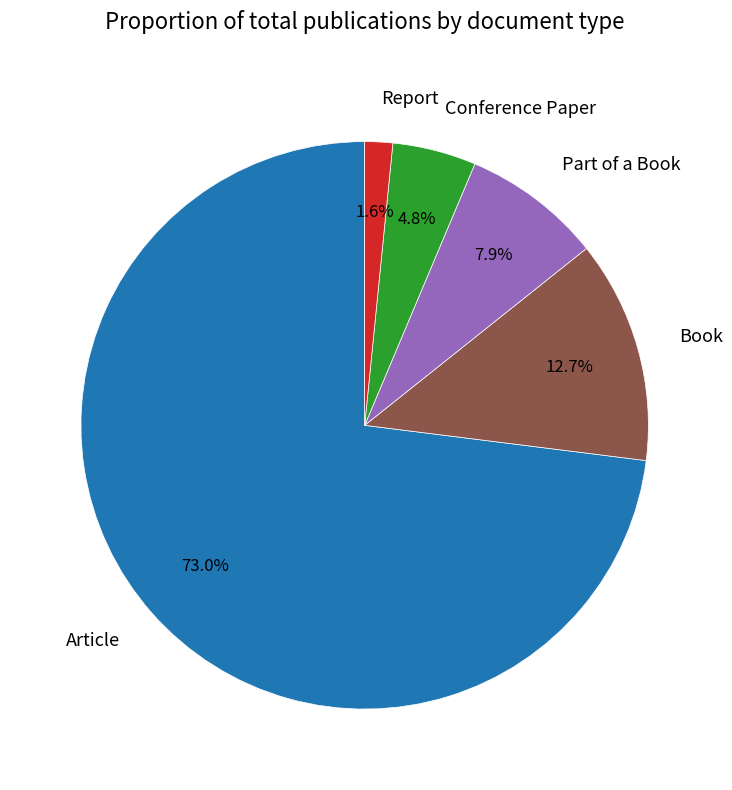

What percentage is NOT represented by Book?

87.3%